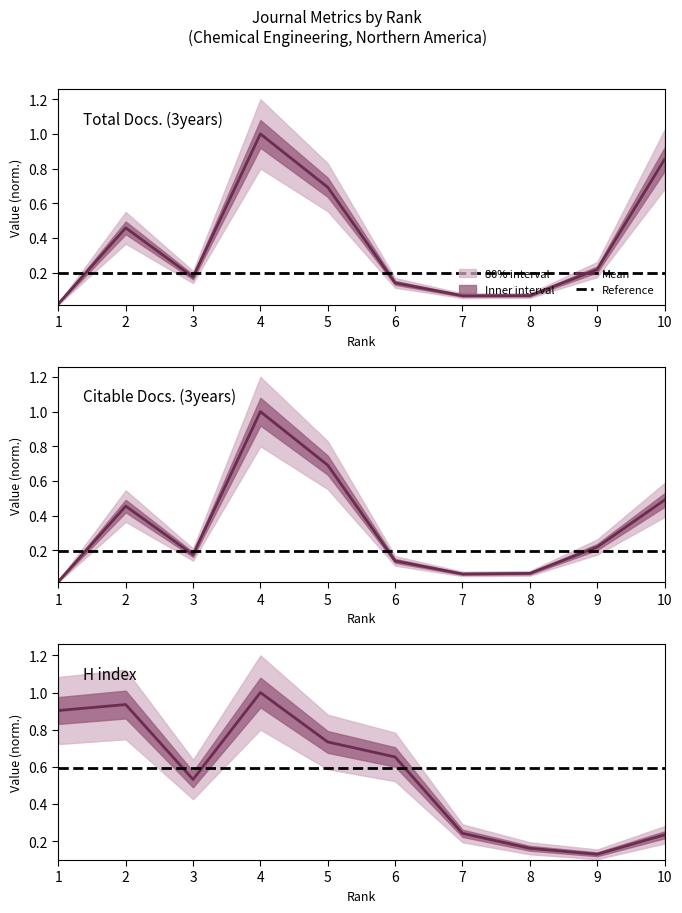

What is the value of the Total Docs. (3years) point at the 6th from the left?

0.1